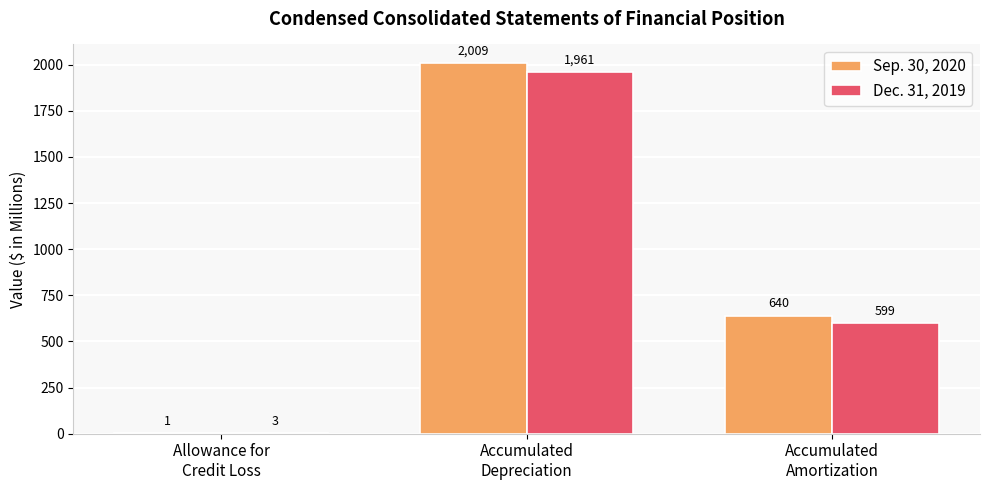

At which label does Dec. 31, 2019 reach its peak?

Accumulated
Depreciation